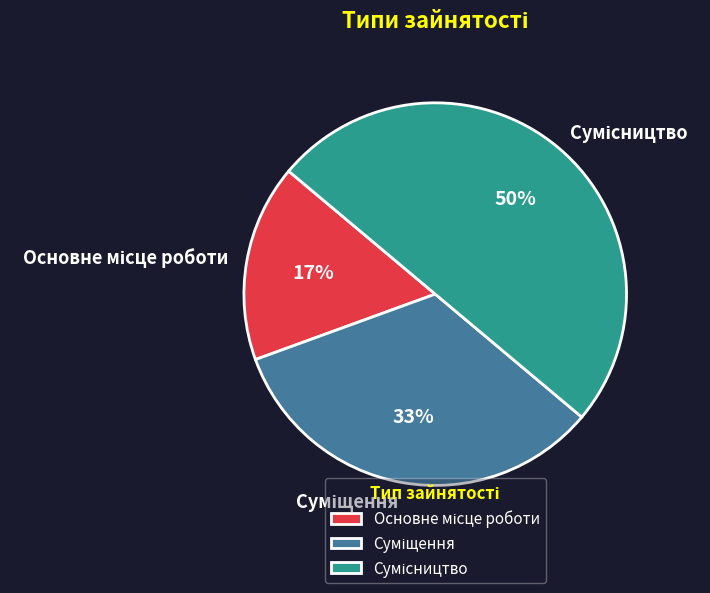

To the nearest percent, what is the difference between the largest and smallest slice percentages?

33%